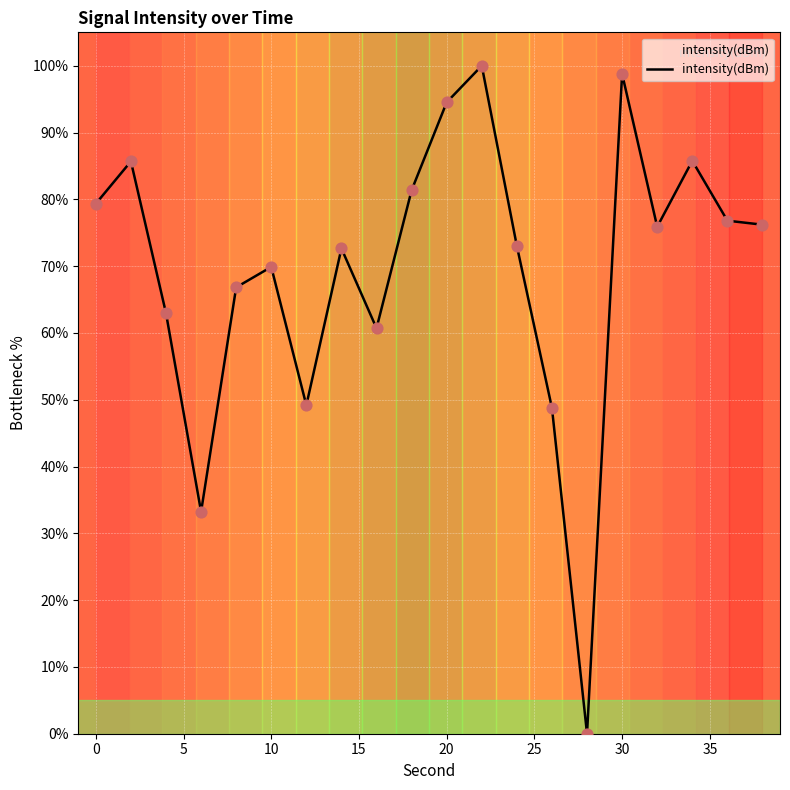

What is the maximum value shown in the chart?

100.0